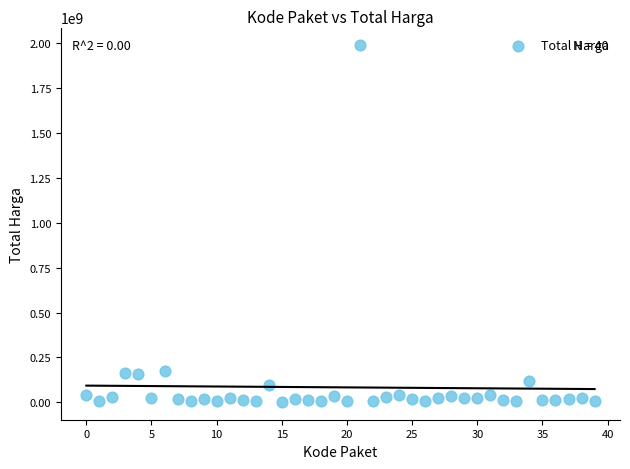

What is the range of Y values (max minus min)?

1987250000